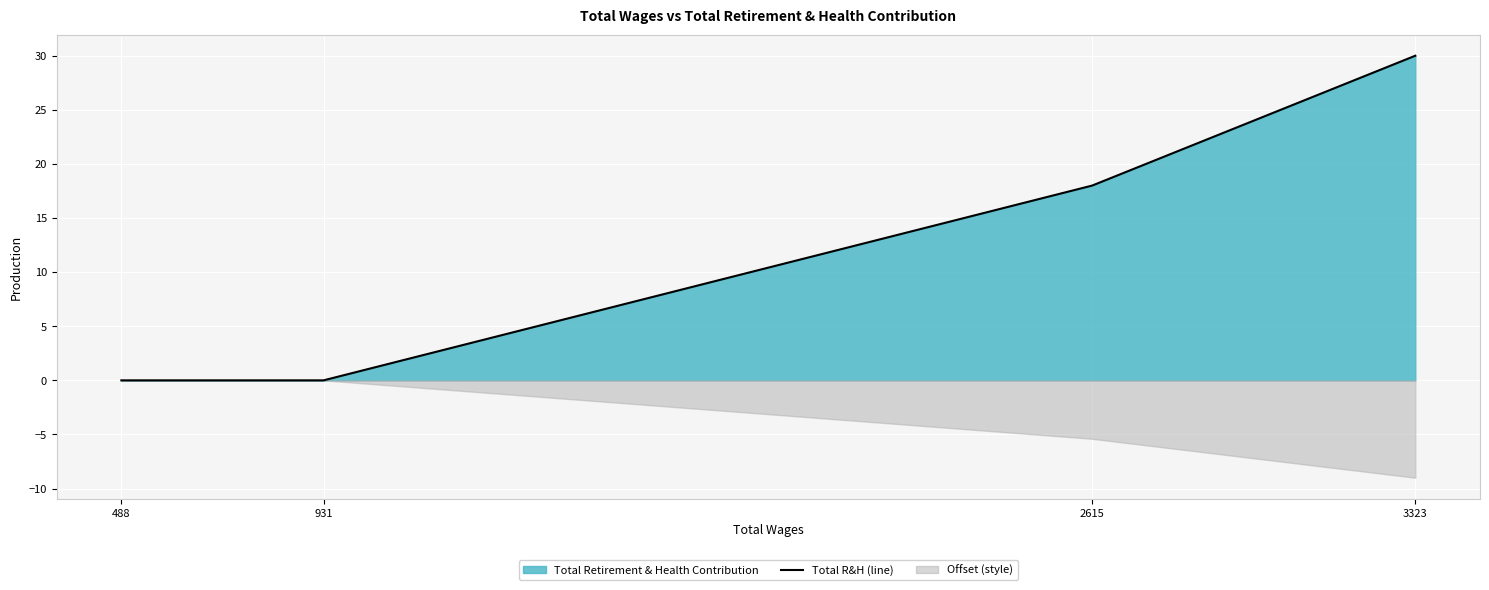

What is the difference between the maximum and minimum values?

30